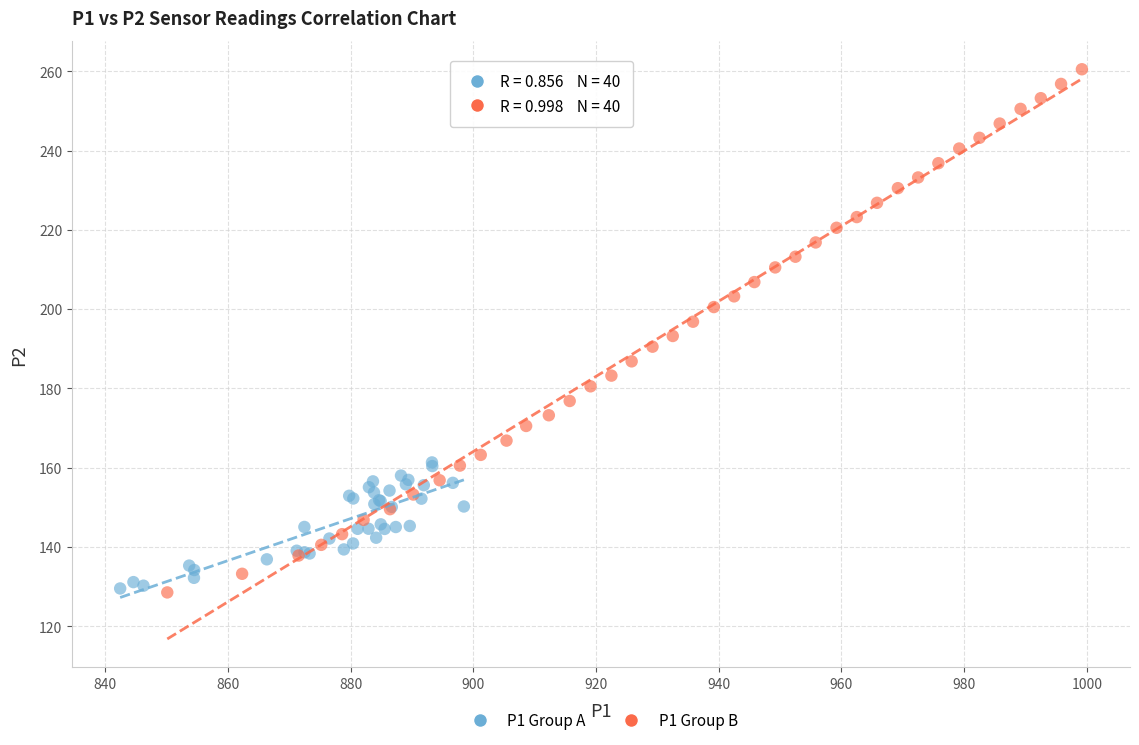

Which series reaches the maximum Y coordinate?

P1 Group B